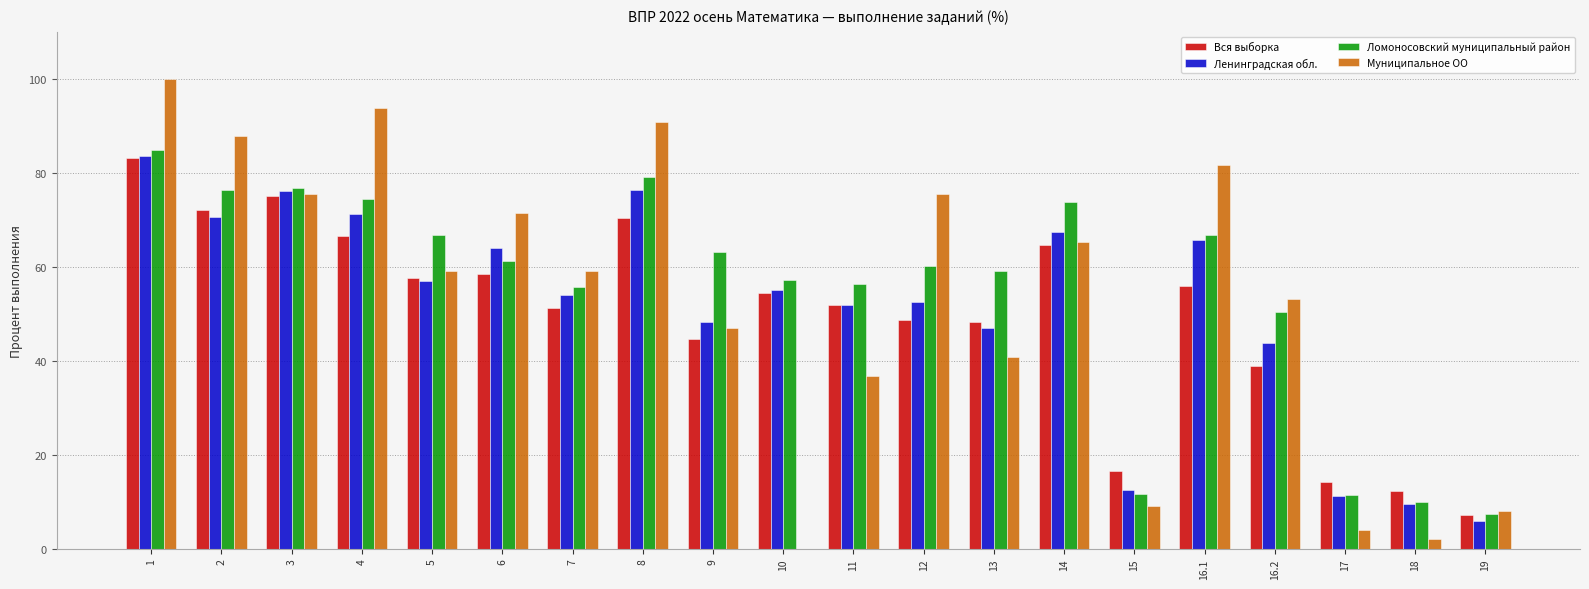

What value does the Ленинградская обл. series have at 19?

6.0